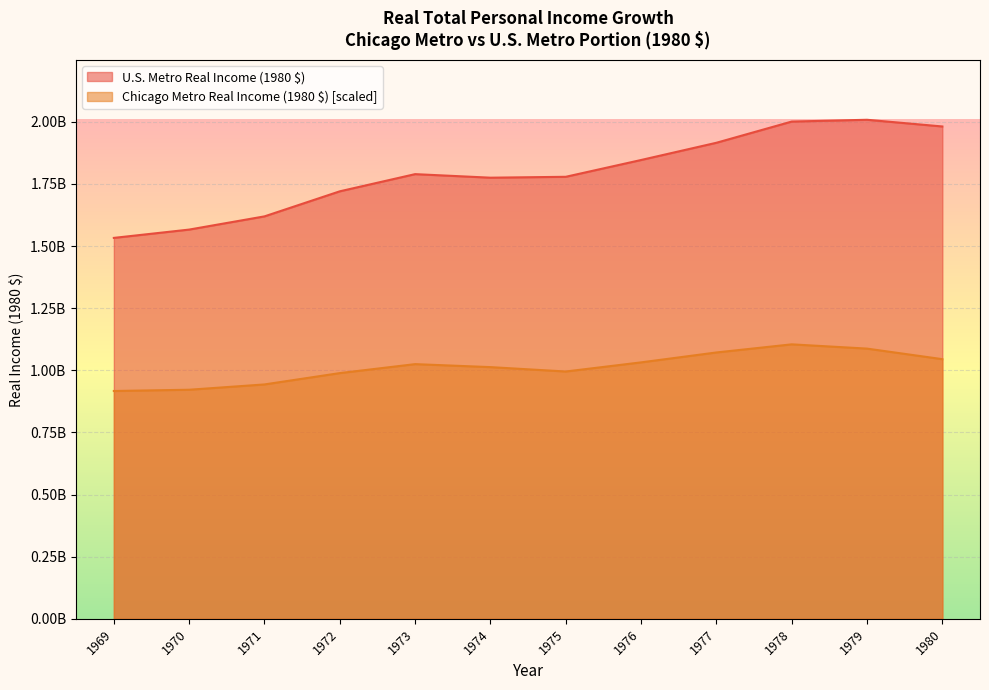

In U.S. Metro Real Income (1980 $B), how many points are higher than both neighbors (excluding endpoints)?

2